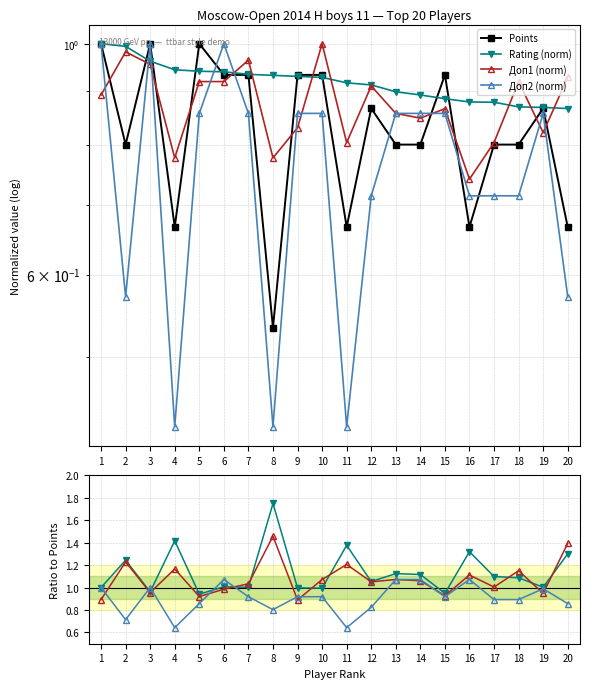

At 5, list the series in order from largest to smallest.

Points, Rating, Доп1, Доп2